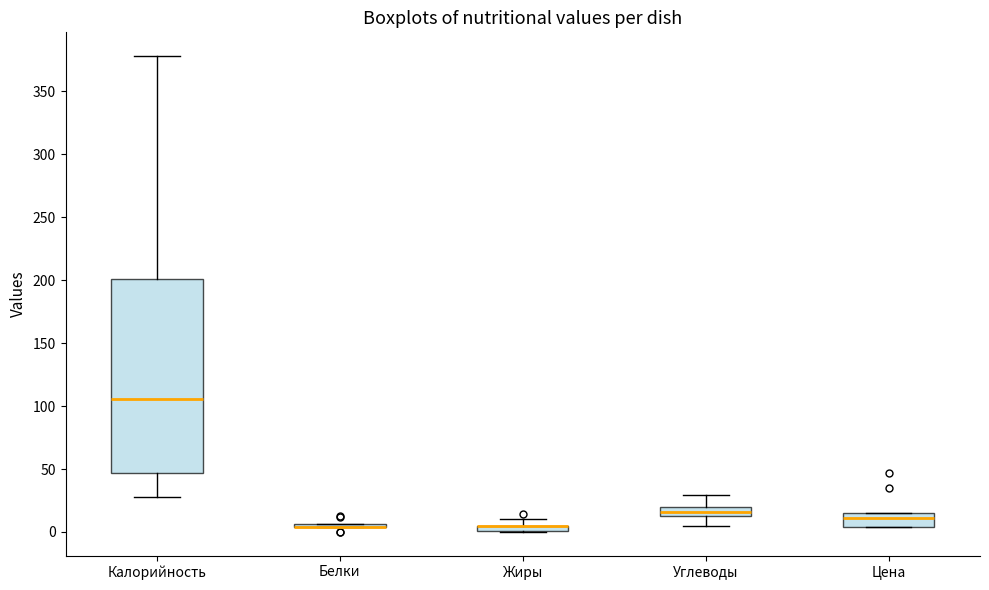

Comparing the boxes themselves (not the whiskers), which one is the tallest?

Калорийность